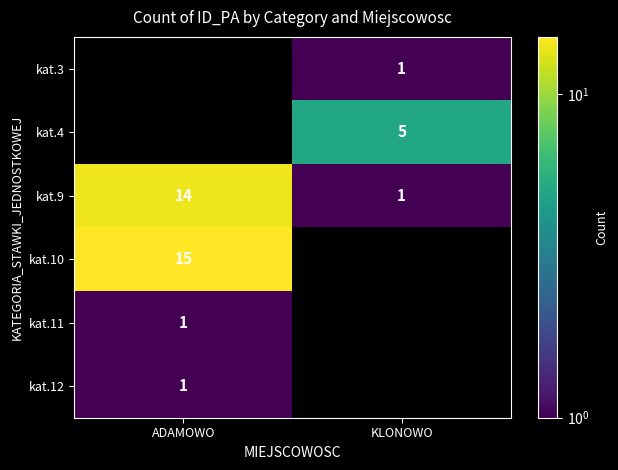

True or false: kat.9 has a value of 14 at ADAMOWO.

True